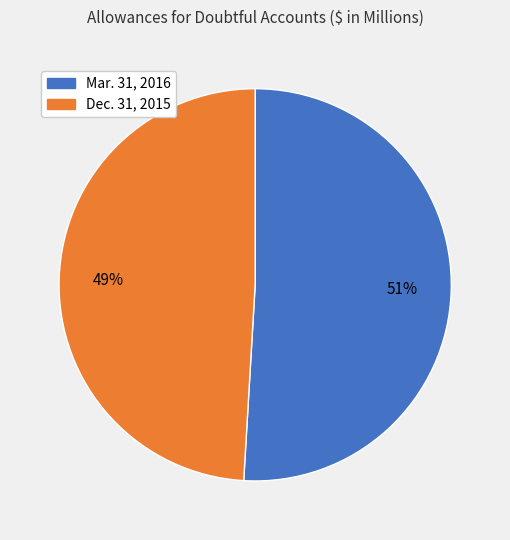

To the nearest percent, what is the difference between the Dec. 31, 2015 and Mar. 31, 2016 slice percentages?

2%